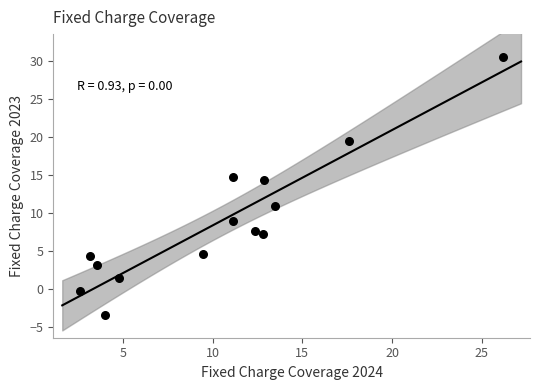

What Y value in the scatter plot is closest to 13?

14.4